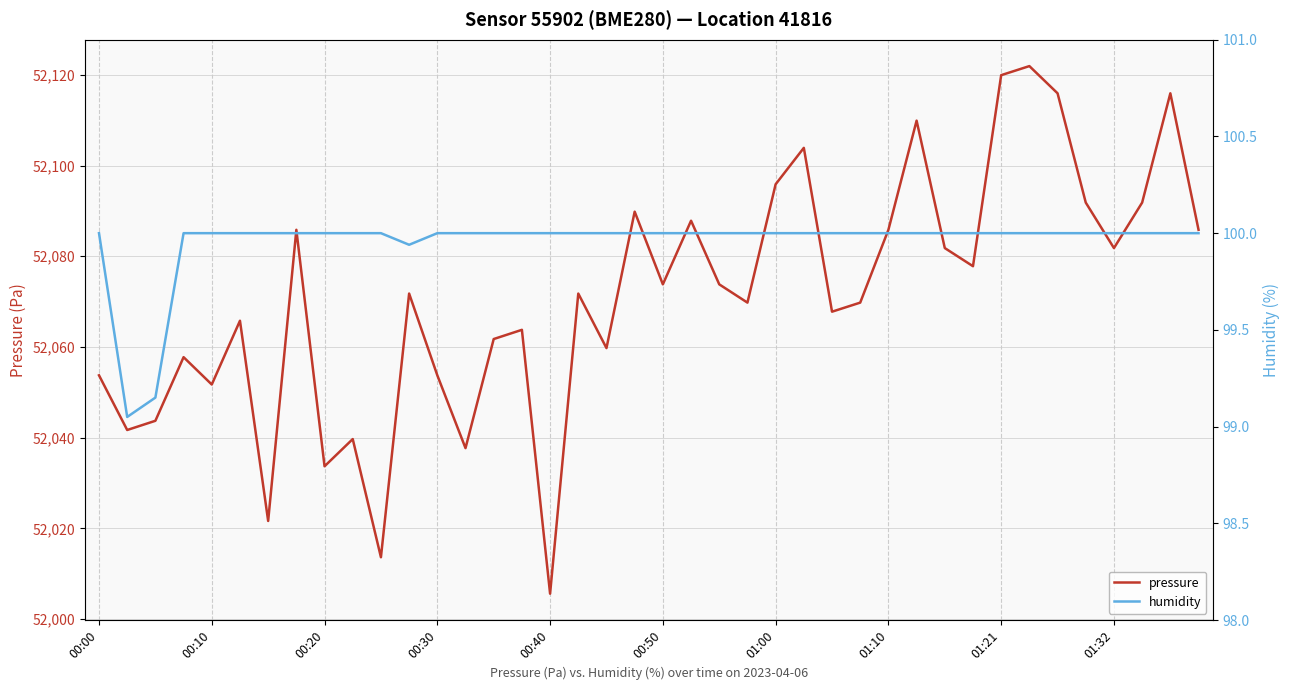

The value of humidity at 38 is 25.2. True or false?

False